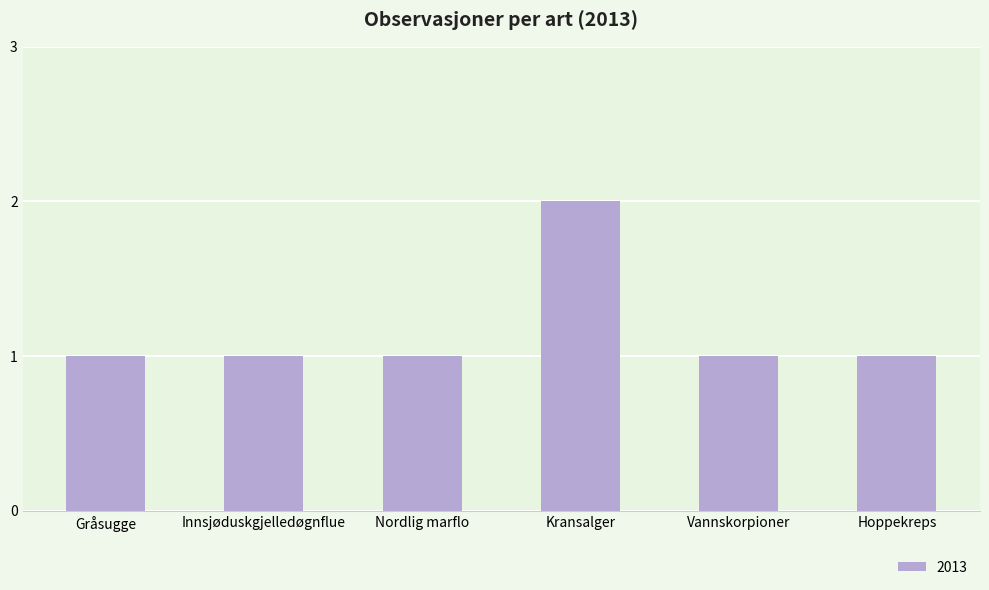

True or false: the data shows 0 at Nordlig marflo.

False